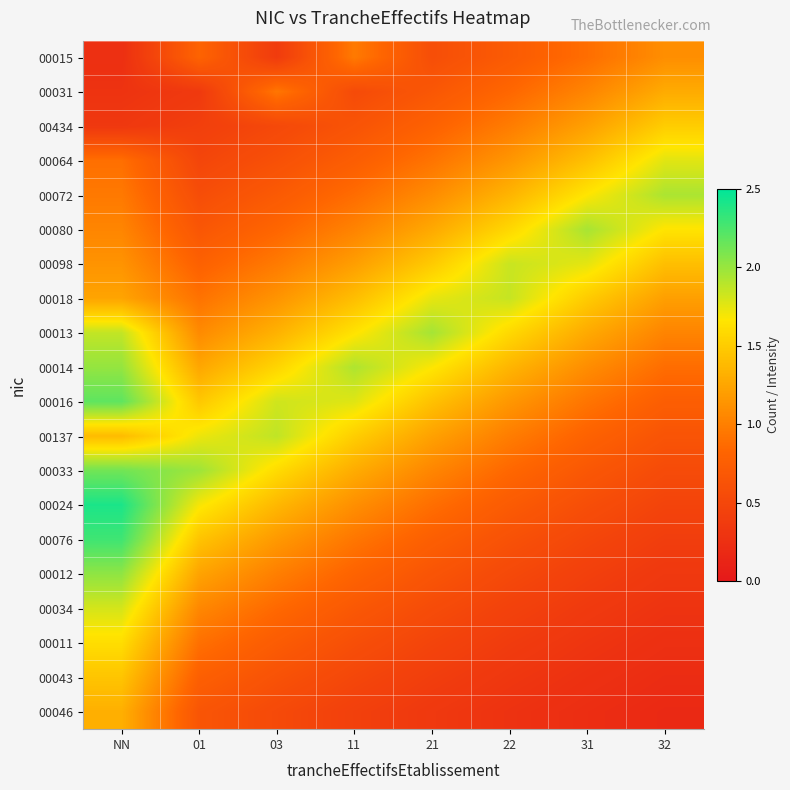

Reading left to right, transcribe all the data shown in this chart.

00015: NN=0.2	01=0.8	03=0.4	11=1.0	21=0.6	22=0.7	31=0.9	32=1.1
00031: NN=0.3	01=0.4	03=0.9	11=0.5	21=0.7	22=0.8	31=1.0	32=1.3
00434: NN=0.3	01=0.4	03=0.5	11=0.6	21=0.8	22=1.0	31=1.2	32=1.5
00064: NN=0.9	01=0.5	03=0.6	11=0.7	21=0.9	22=1.1	31=1.4	32=1.8
00072: NN=1.0	01=0.6	03=0.7	11=0.9	21=1.1	22=1.3	31=1.7	32=1.9
00080: NN=1.0	01=0.7	03=0.8	11=1.0	21=1.3	22=1.6	31=2.0	32=1.7
00098: NN=1.1	01=0.8	03=1.0	11=1.2	21=1.5	22=1.8	31=1.8	32=1.4
00018: NN=1.2	01=0.9	03=1.1	11=1.4	21=1.7	22=1.9	31=1.5	32=1.2
00013: NN=1.9	01=1.1	03=1.3	11=1.6	21=2.0	22=1.6	31=1.3	32=1.0
00014: NN=2.0	01=1.3	03=1.6	11=1.9	21=1.7	22=1.4	31=1.1	32=0.9
00016: NN=2.2	01=1.5	03=1.8	11=1.8	21=1.4	22=1.2	31=0.9	32=0.8
00137: NN=1.4	01=1.7	03=1.9	11=1.5	21=1.2	22=1.0	31=0.8	32=0.6
00033: NN=2.1	01=2.0	03=1.6	11=1.3	21=1.0	22=0.8	31=0.7	32=0.5
00024: NN=2.4	01=1.7	03=1.4	11=1.1	21=0.9	22=0.7	31=0.6	32=0.5
00076: NN=2.3	01=1.4	03=1.2	11=0.9	21=0.8	22=0.6	31=0.5	32=0.4
00012: NN=2.0	01=1.2	03=1.0	11=0.8	21=0.6	22=0.5	31=0.4	32=0.3
00034: NN=1.8	01=1.1	03=0.9	11=0.7	21=0.6	22=0.4	31=0.4	32=0.3
00011: NN=1.6	01=0.9	03=0.7	11=0.6	21=0.5	22=0.4	31=0.3	32=0.2
00043: NN=1.5	01=0.8	03=0.6	11=0.5	21=0.4	22=0.3	31=0.3	32=0.2
00046: NN=1.3	01=0.7	03=0.5	11=0.4	21=0.3	22=0.3	31=0.2	32=0.2